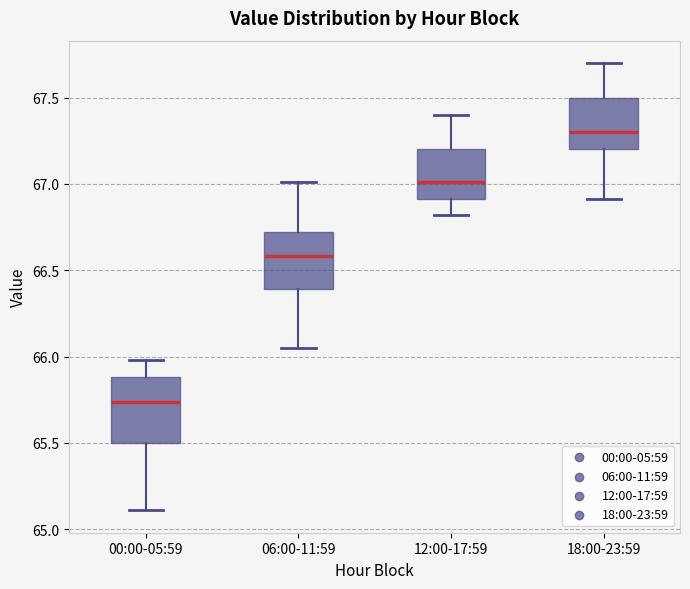

Reading left to right, read every box against the y-axis: the position of its median line, the range the box covers, and the ends of its whiskers. The values are not printed on the chart, so give them approximately, as read against the axis.

00:00-05:59: median 65.75, box 65.50 to 65.90, whiskers 65.10 to 66.00
06:00-11:59: median 66.60, box 66.40 to 66.70, whiskers 66.05 to 67.00
12:00-17:59: median 67.00, box 66.90 to 67.20, whiskers 66.80 to 67.40
18:00-23:59: median 67.30, box 67.20 to 67.50, whiskers 66.90 to 67.70